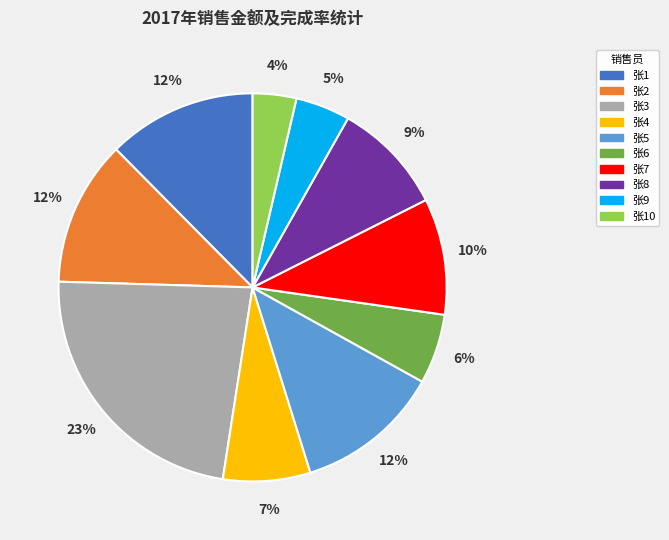

Is it true that 张8 is 9% of the pie?

True